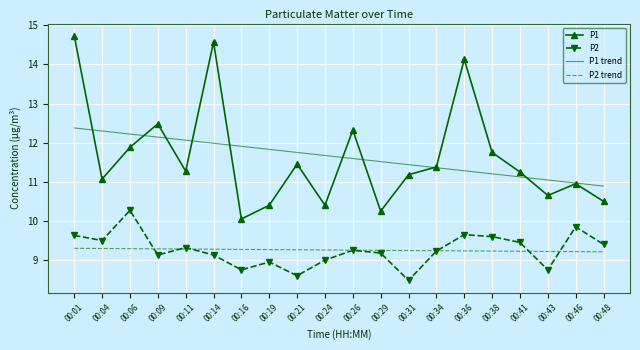

Is the value of P2 at 00:06 greater than the value of P2 trend at 00:46?

Yes